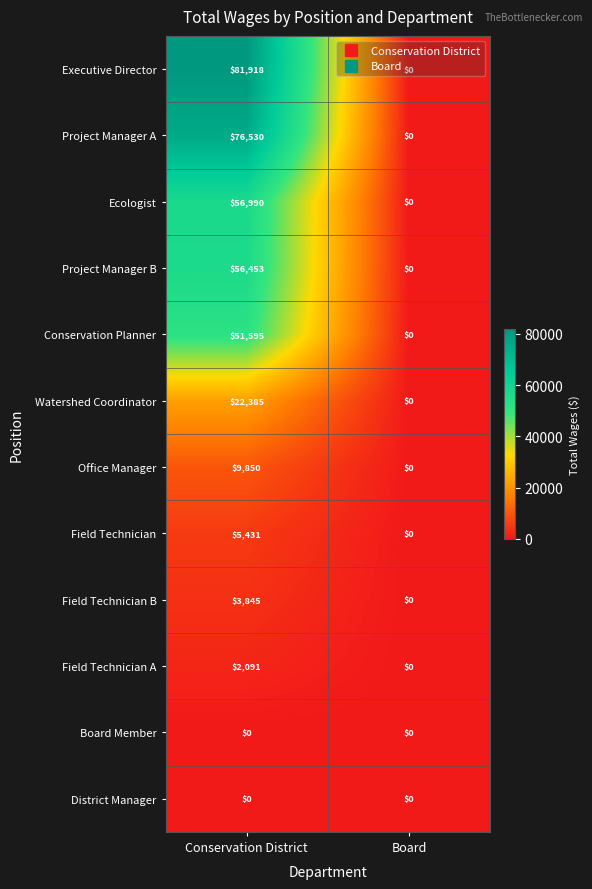

True or false: Executive Director has a value of 0 at Board.

True